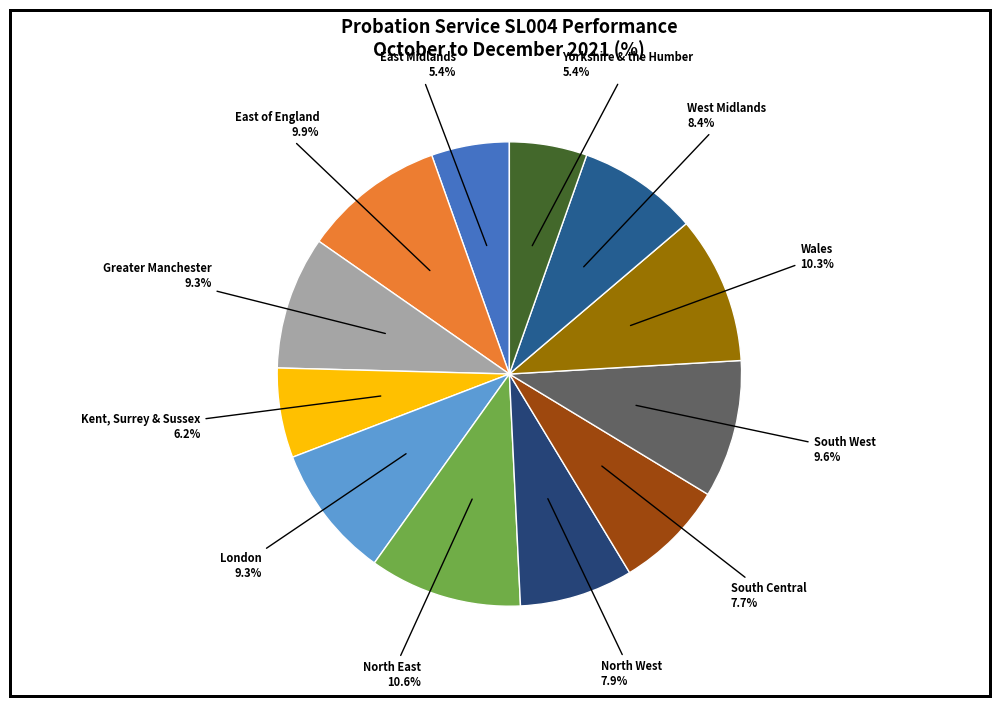

What is the total percentage of West Midlands and East of England?

18.3%